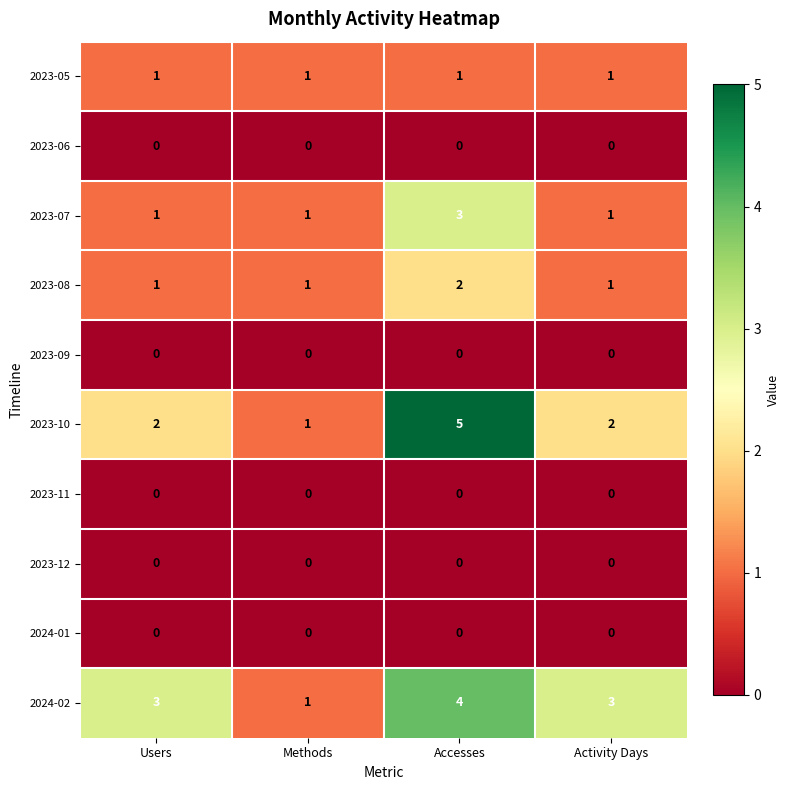

True or false: 2024-02 has a value of 4 at Accesses.

True